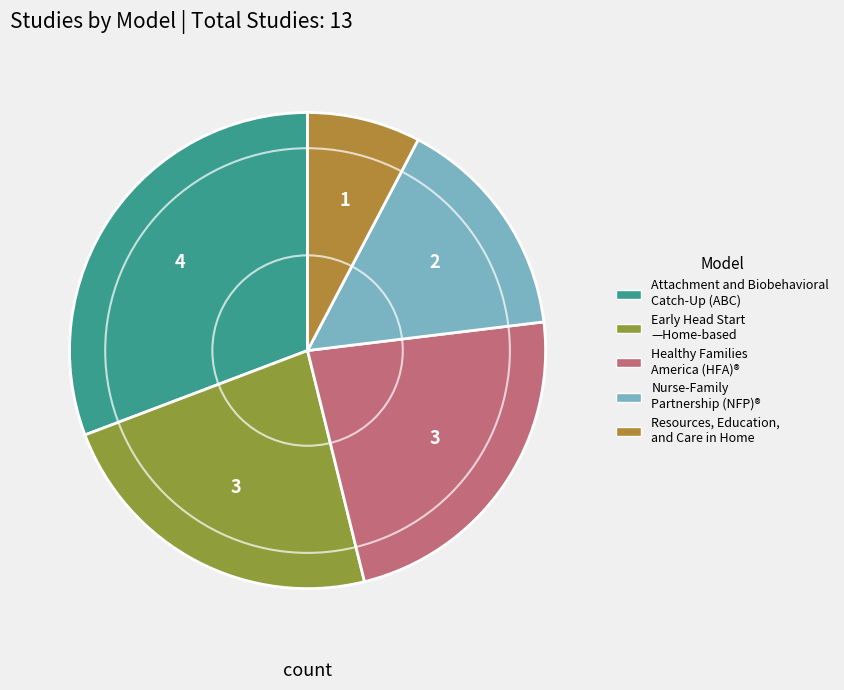

Is there a majority slice in this chart?

No